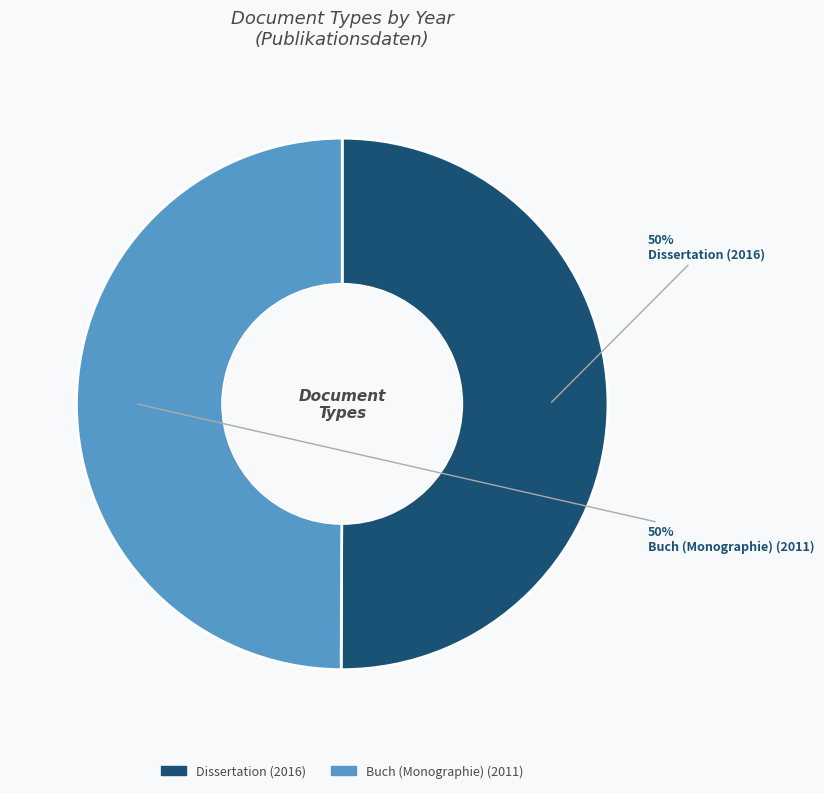

To the nearest percent, what portion does Buch (Monographie) (2011) represent?

50%